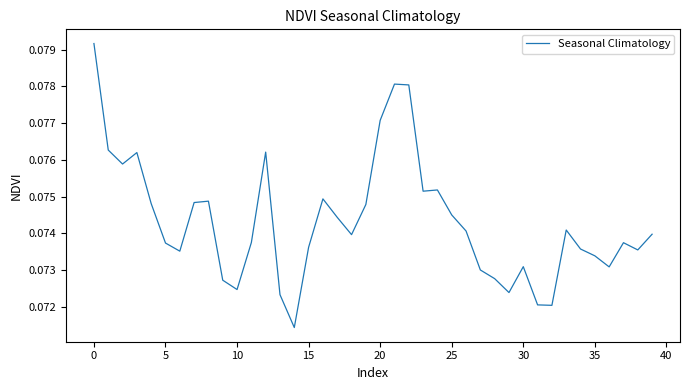

Between 10 and 35, which is larger?

35